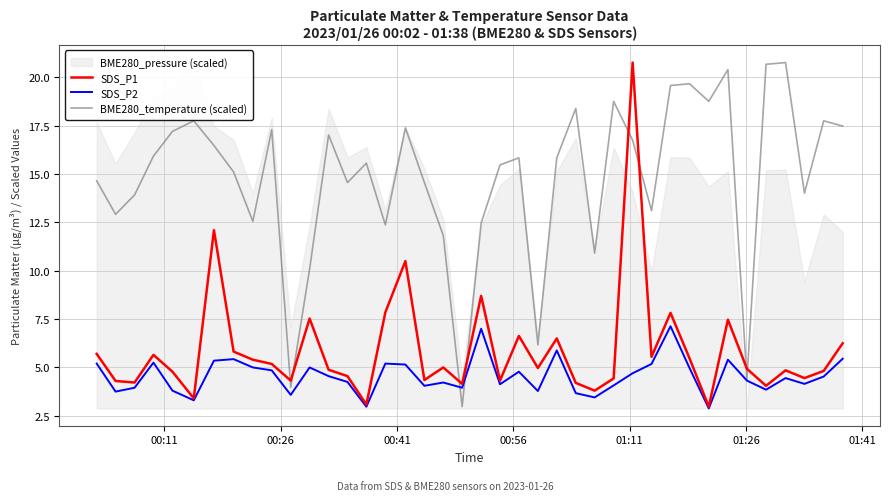

What is the minimum value for SDS_P1?

3.0